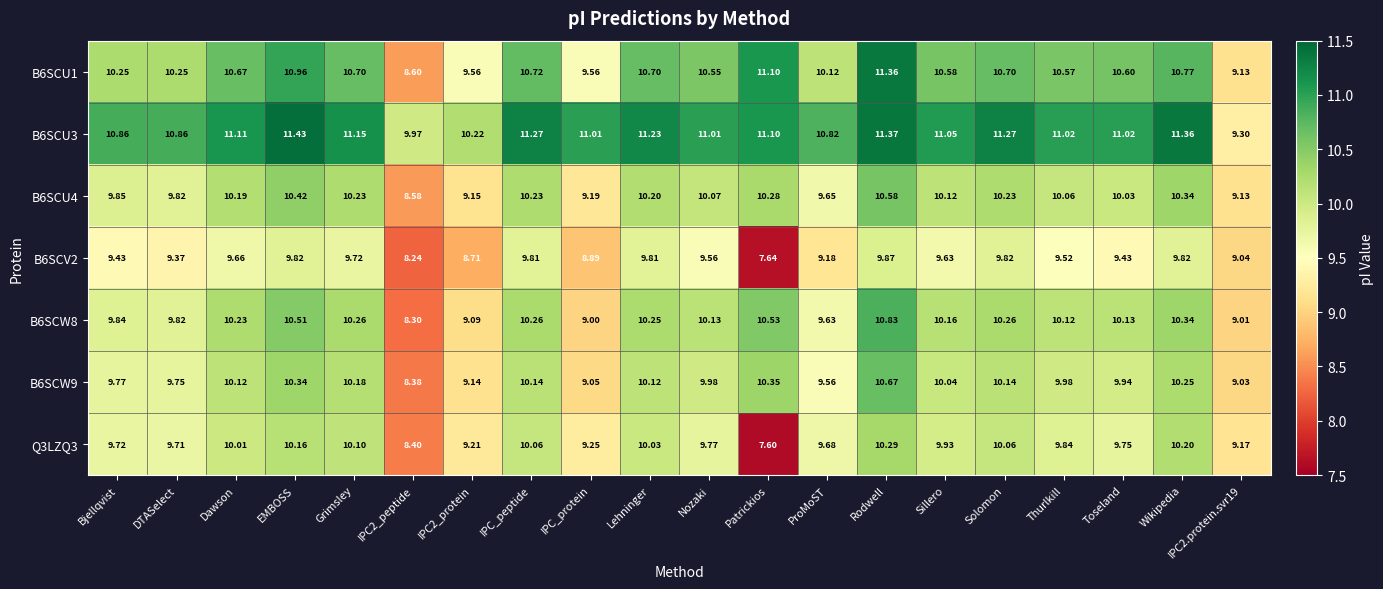

Which label corresponds to the smallest value in the chart?

Patrickios